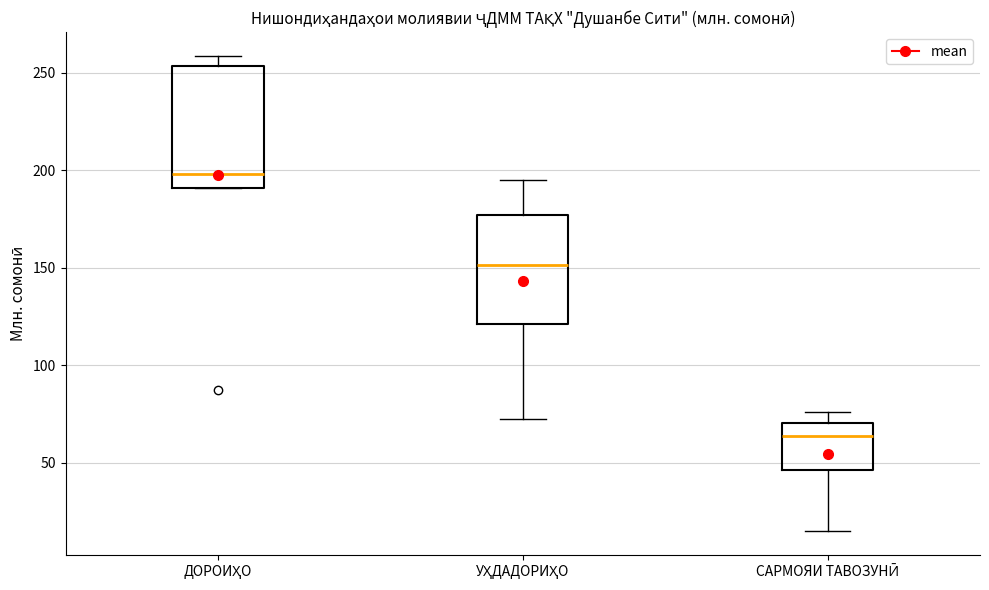

Where is the lower edge of the box for ДОРОИҲО on the y-axis? The values are not printed on the chart, so give them approximately, as read against the axis.

190